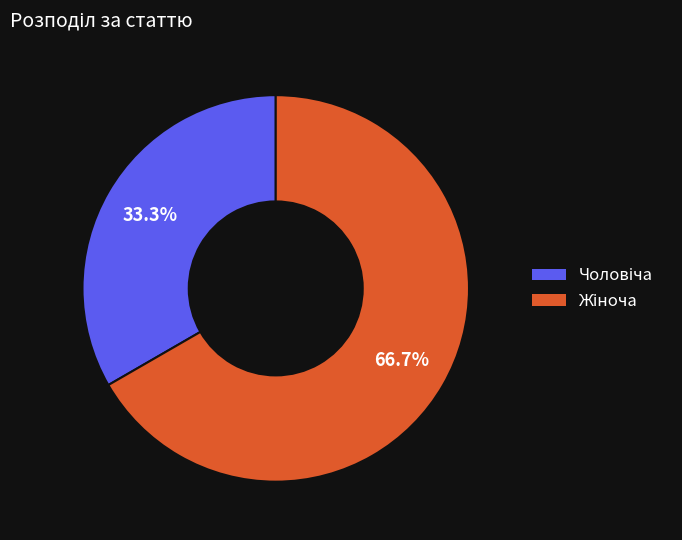

Does any single category account for the majority?

Yes